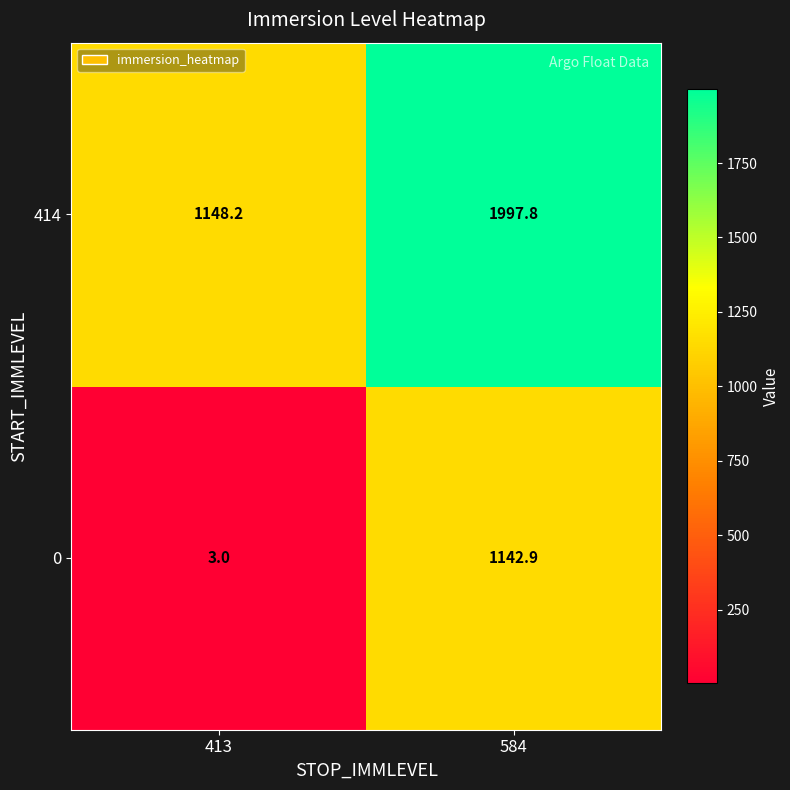

Reading right to left, what are all the values shown in this chart?

414: 1997.8	1148.2
0: 1142.9	3.0